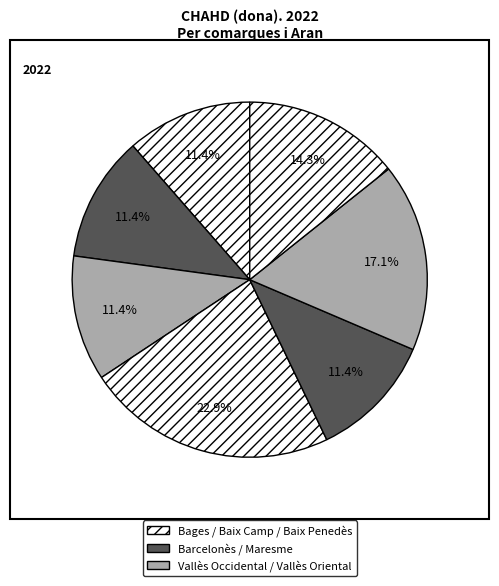

How many slices are in this pie chart?

7